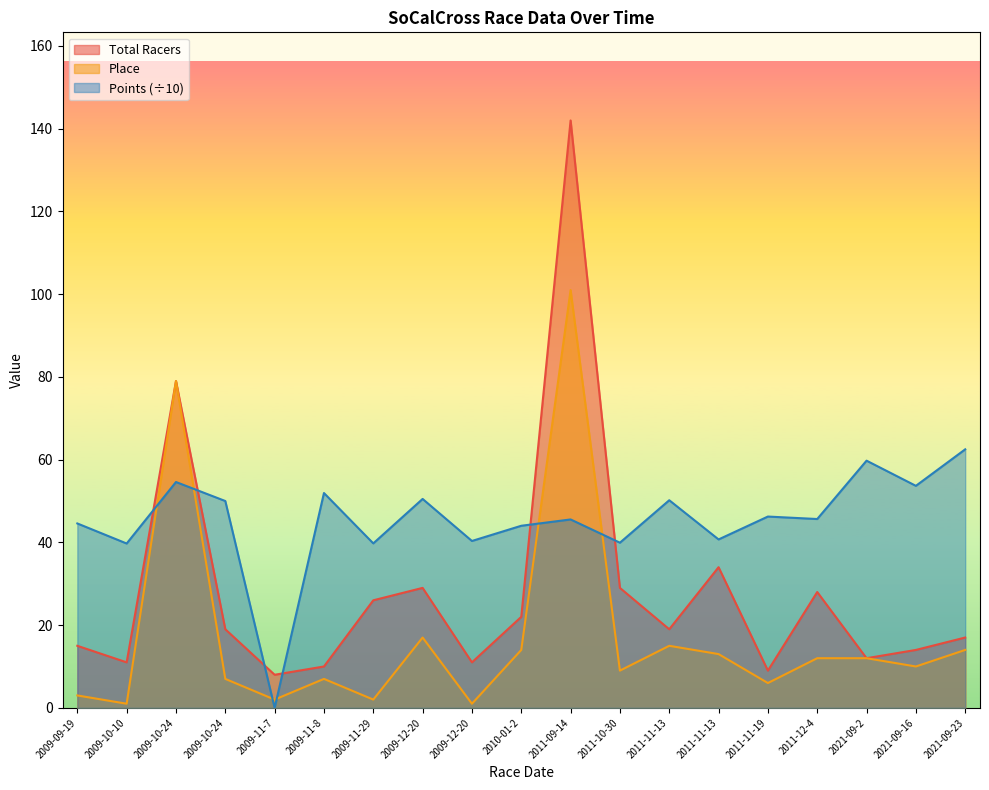

Which series has the widest spread of values?

Total Racers